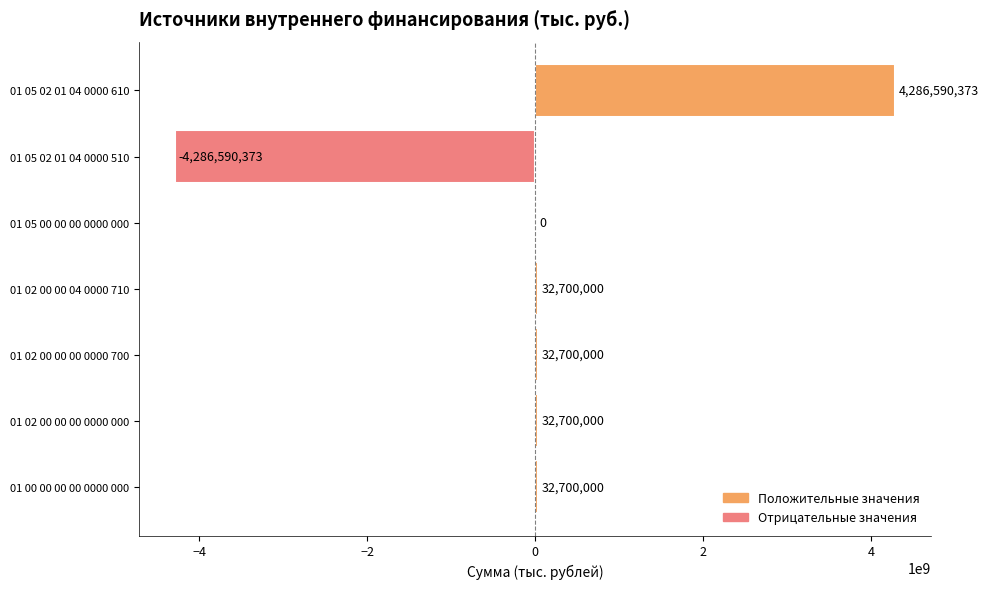

How many data points does each series have?

7